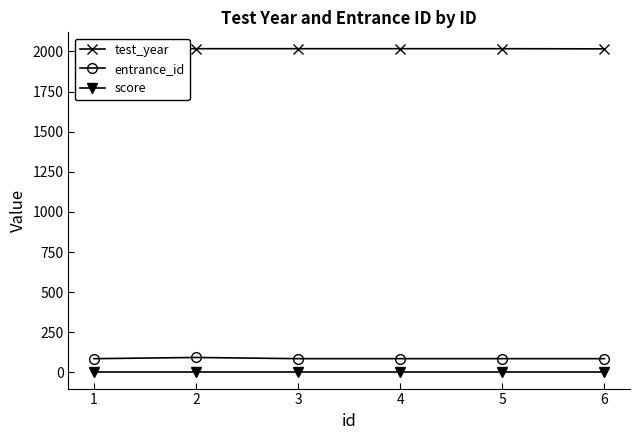

What value does the entrance_id series have at 2?

93.0